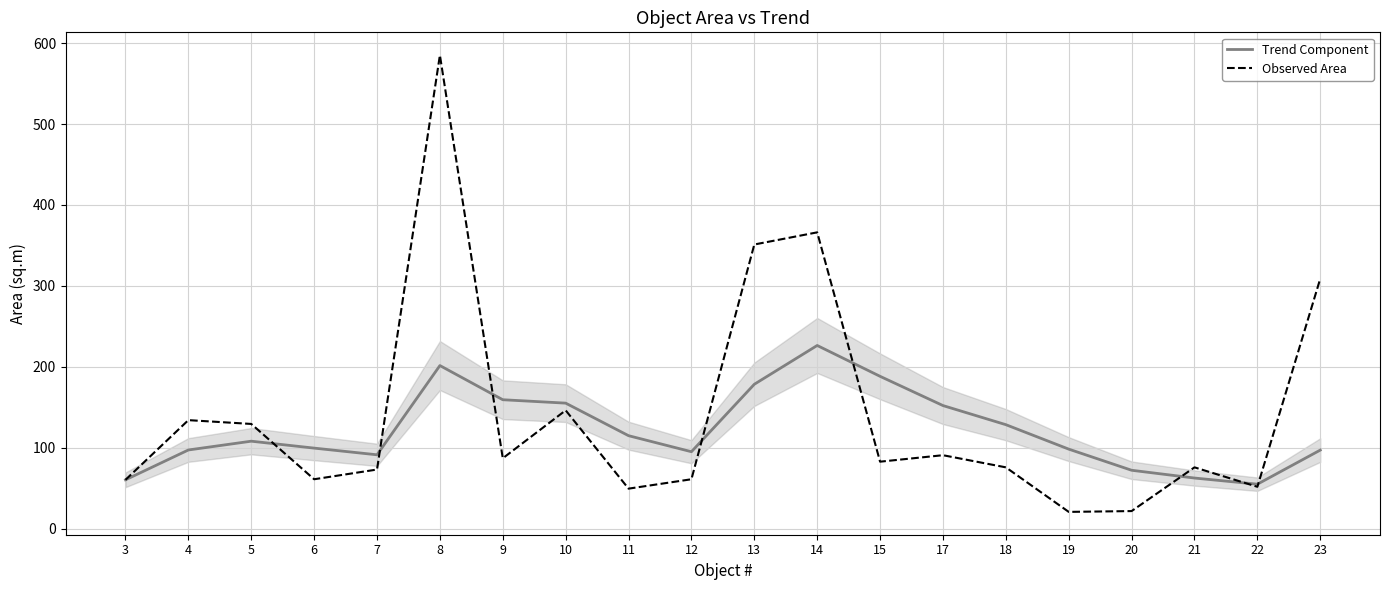

The value of Observed Area at 7 is 121.1. True or false?

False